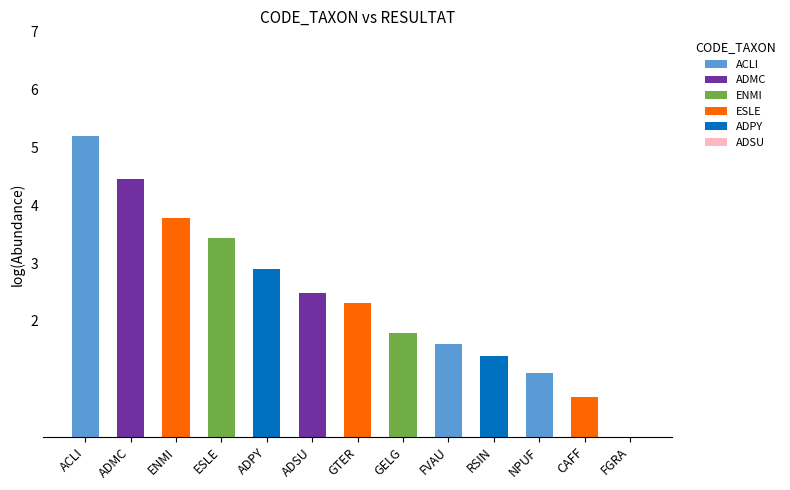

Are the bars horizontal?

No